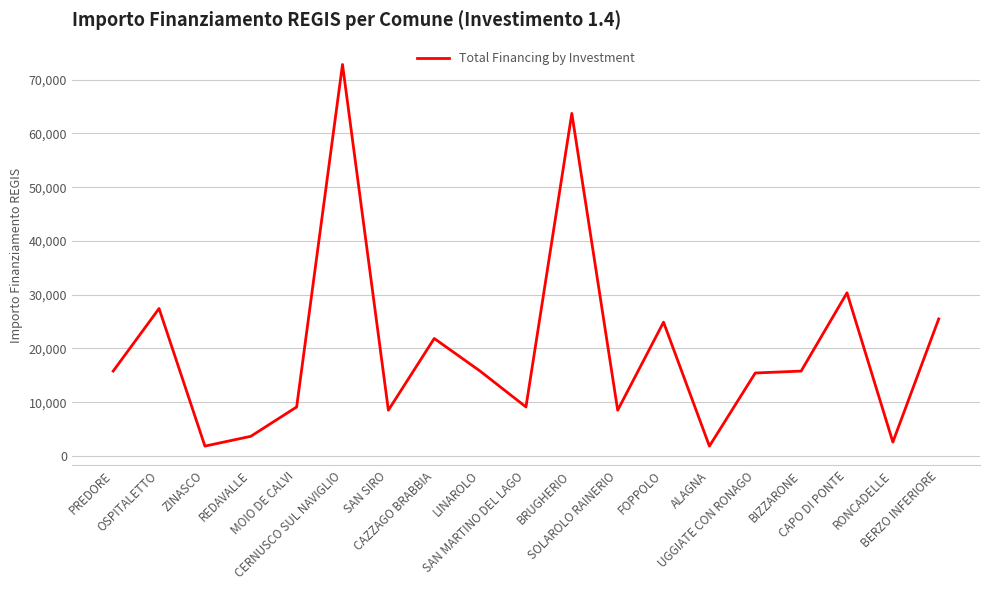

What is the greatest value displayed?

72840